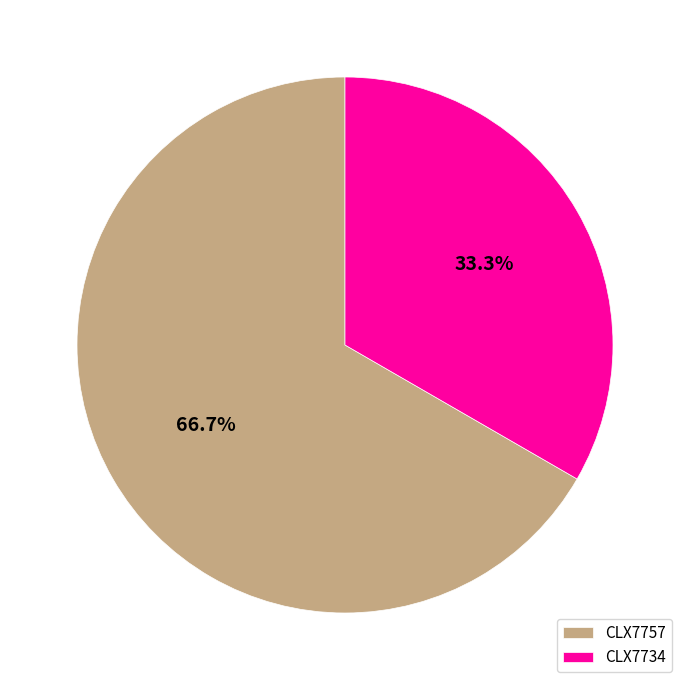

True or false: CLX7734 accounts for 47% of the total.

False